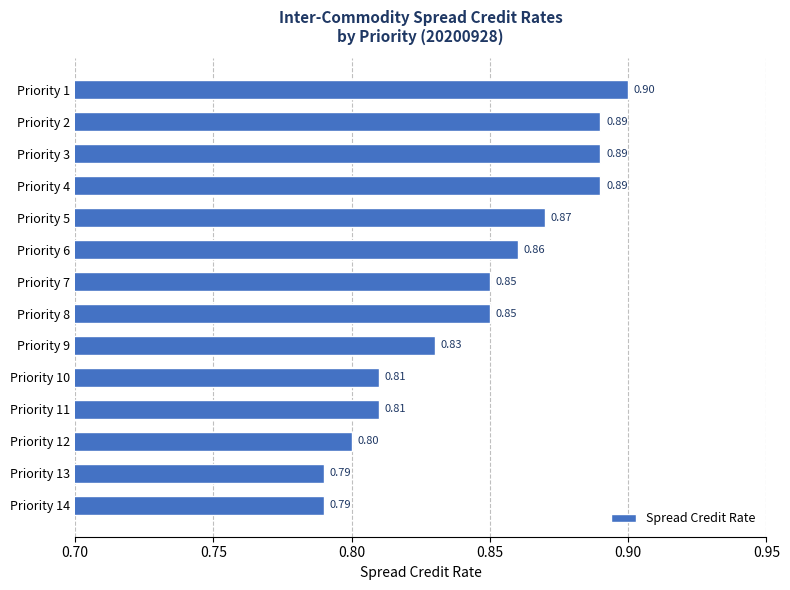

How many data points does each series have?

14